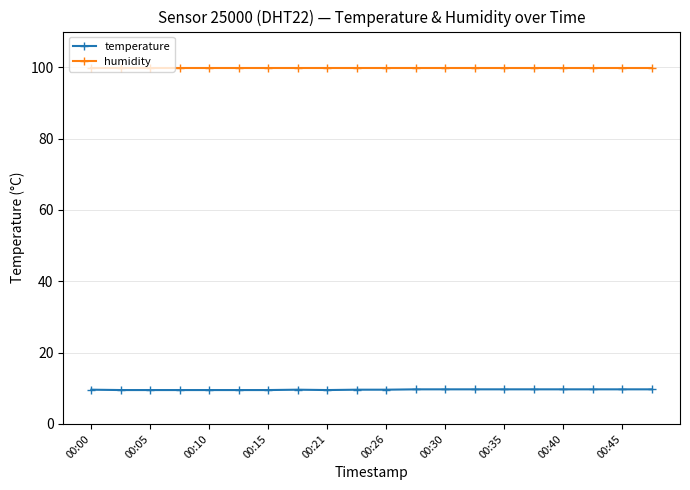

Does the chart display data point markers on the line(s)?

Yes